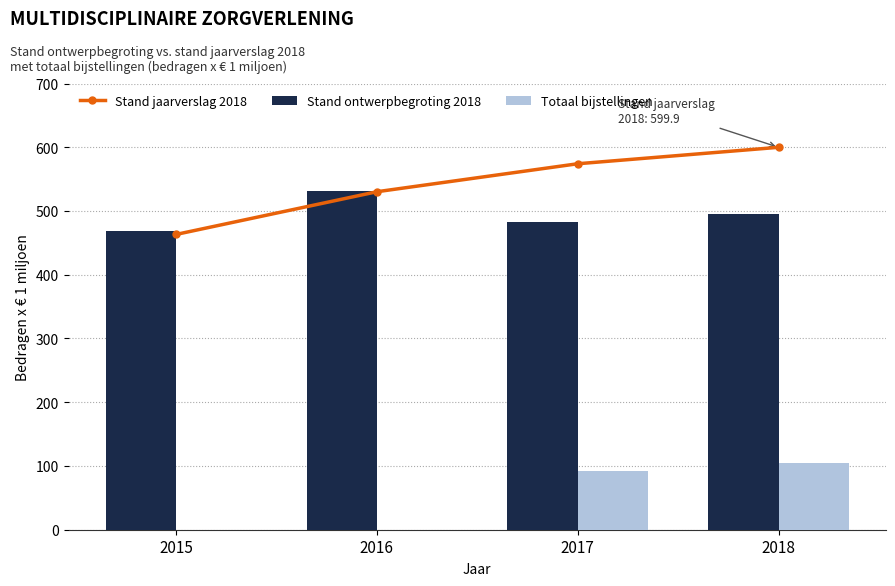

What are all the series names shown in the legend?

Stand jaarverslag 2018, Stand ontwerpbegroting 2018, Totaal bijstellingen